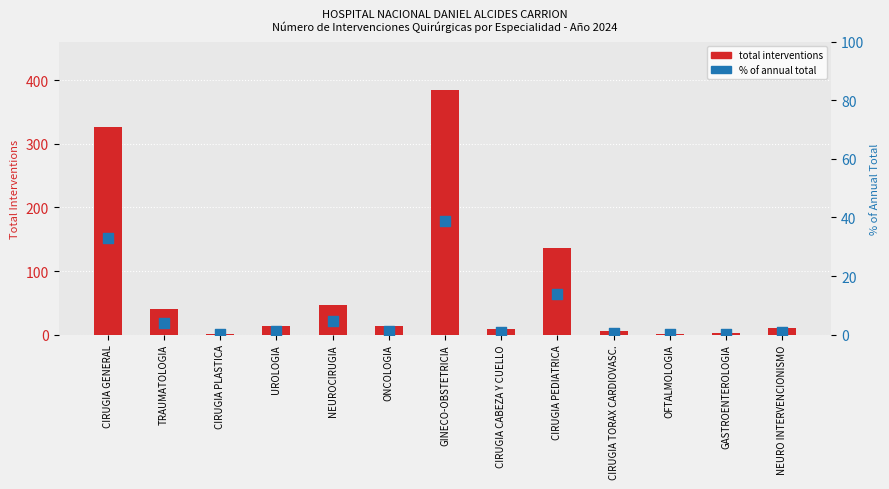

Which series contains the highest Y value?

total interventions